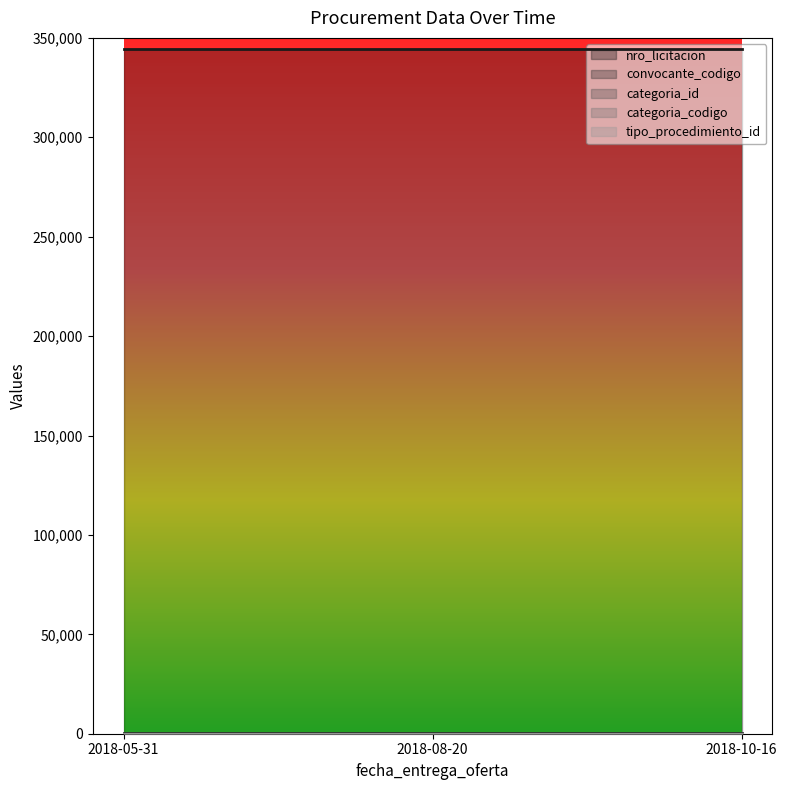

Rank the series at 2018-08-20 from lowest to highest value.

tipo_procedimiento_id, categoria_codigo, categoria_id, convocante_codigo, nro_licitacion